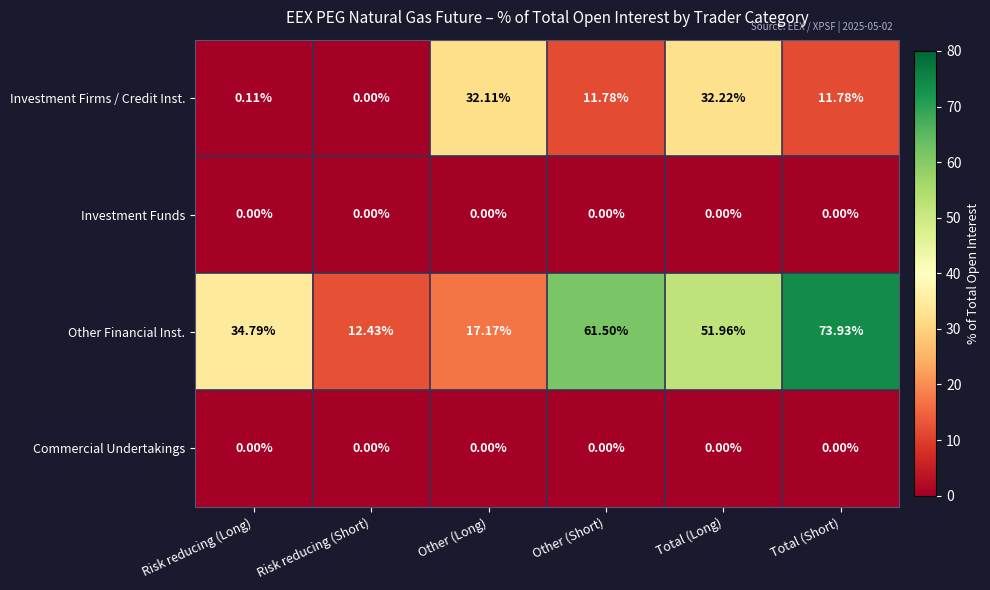

Which series has the largest total across all categories?

Other Financial Inst.